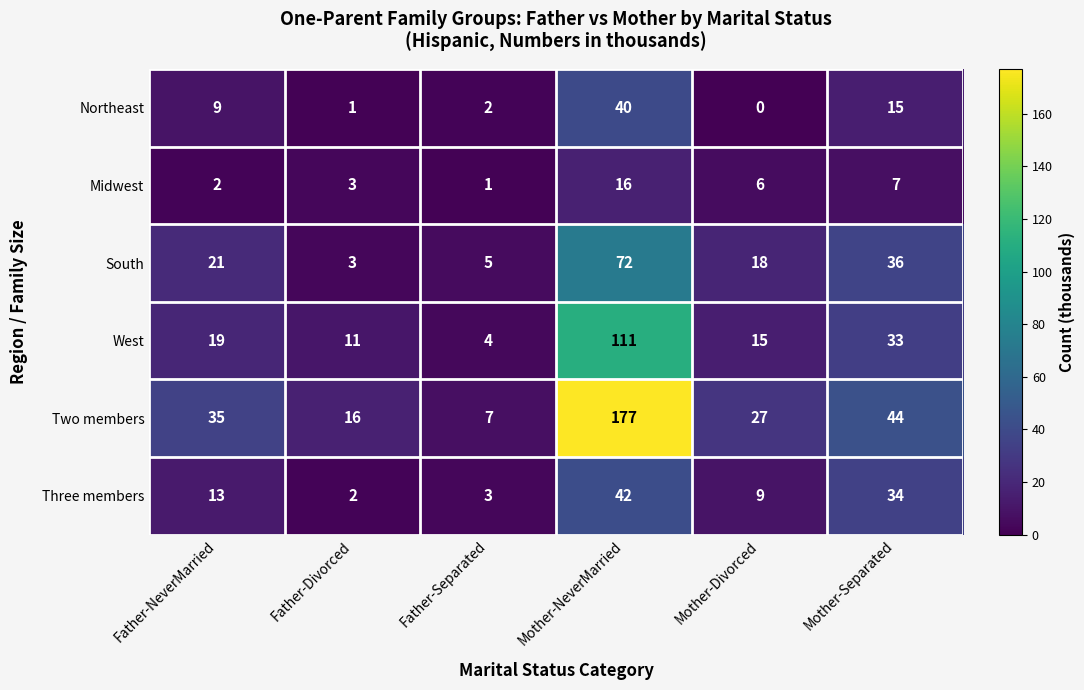

What is the total value across all series at Mother-Separated?

169